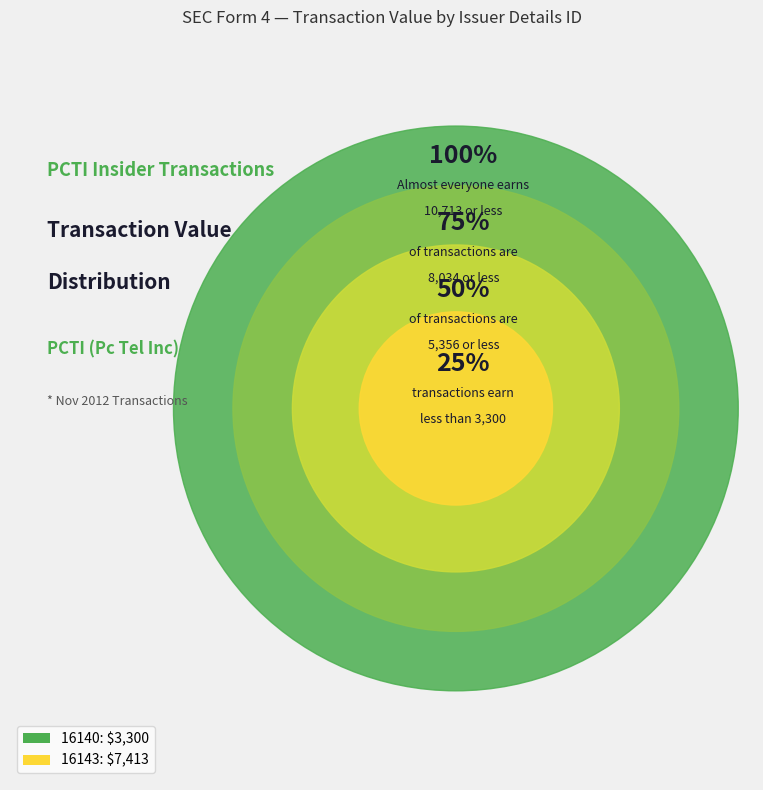

To the nearest percent, what is the difference between the largest and smallest slice percentages?

38%